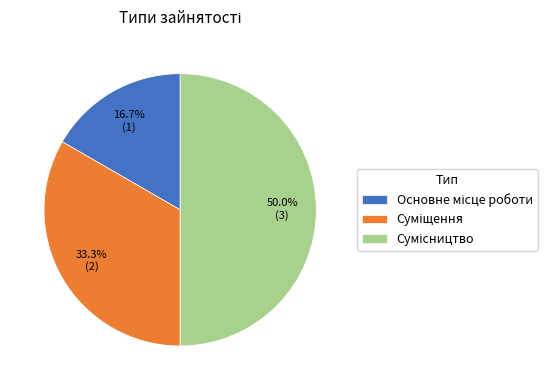

To the nearest percent, what is the average slice percentage?

33%